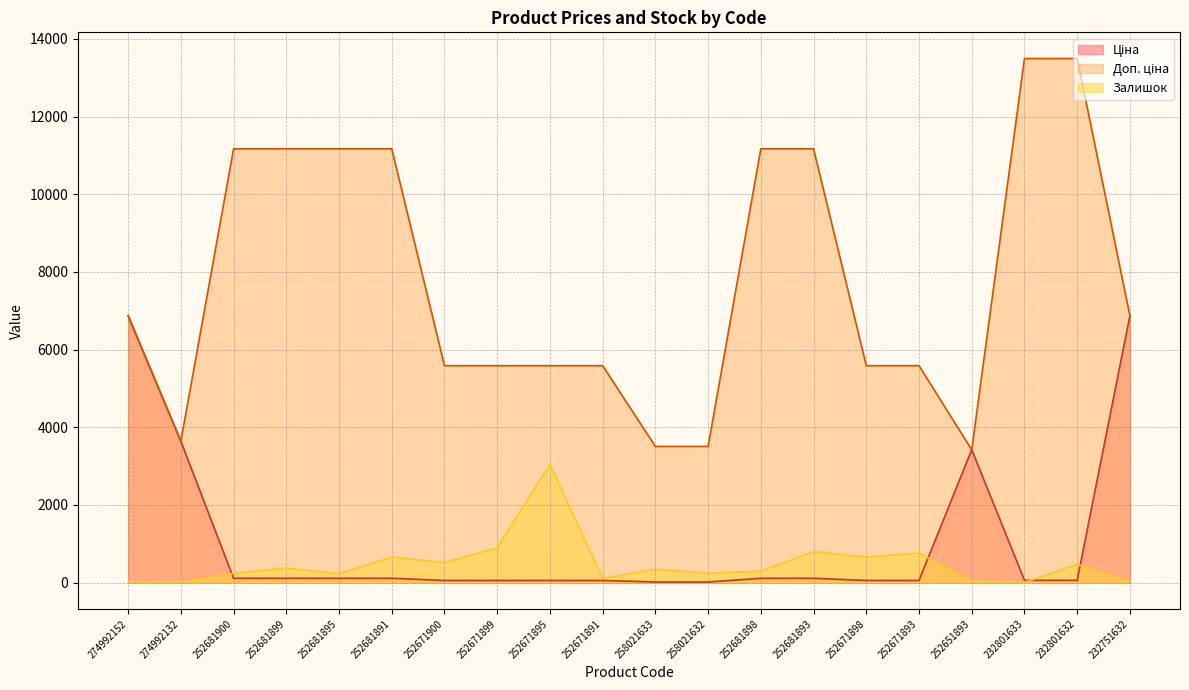

What is the difference between the maximum and minimum values in the Доп. ціна series?

10072.2